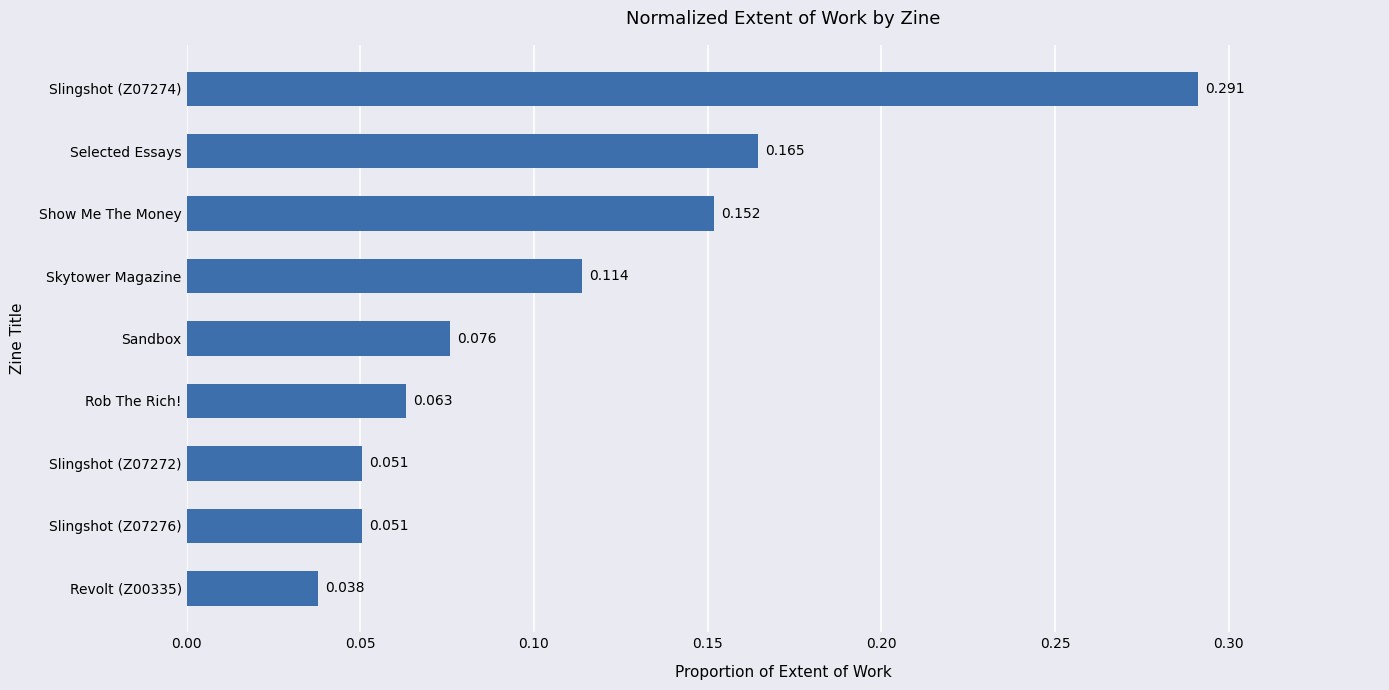

How many categories are shown in the chart?

9